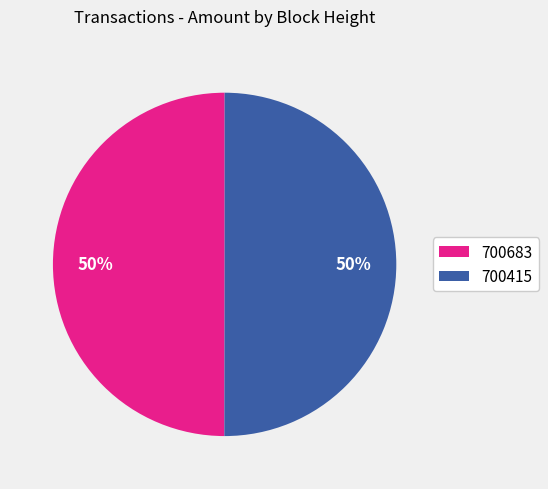

To the nearest percent, what portion does 700415 represent?

50%